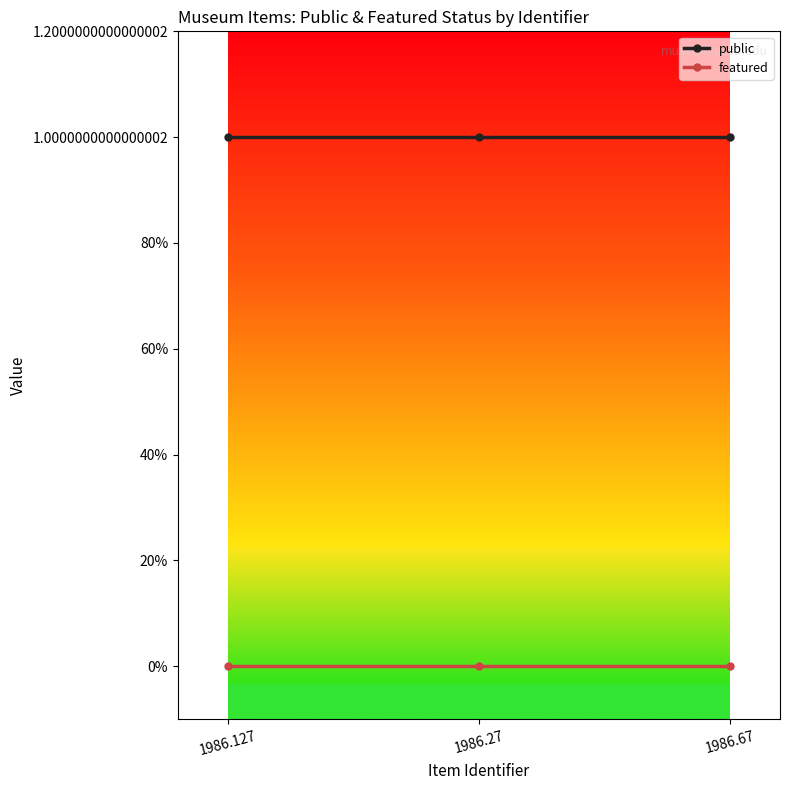

Is it true that featured equals 0 at 1986.27?

True